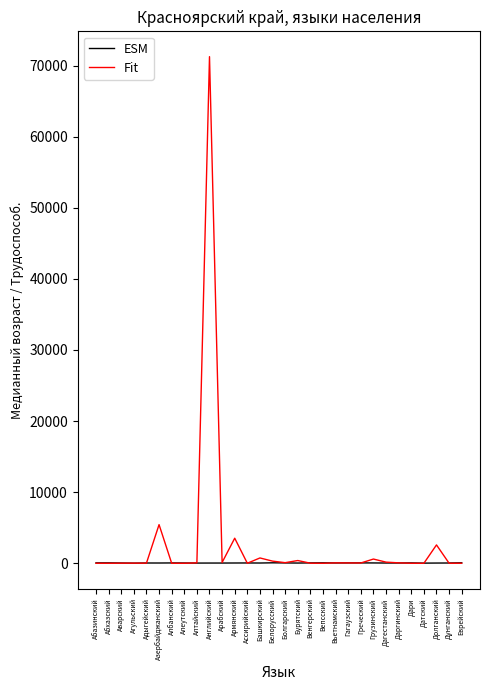

What is the sum of all ESM values?

1280.0